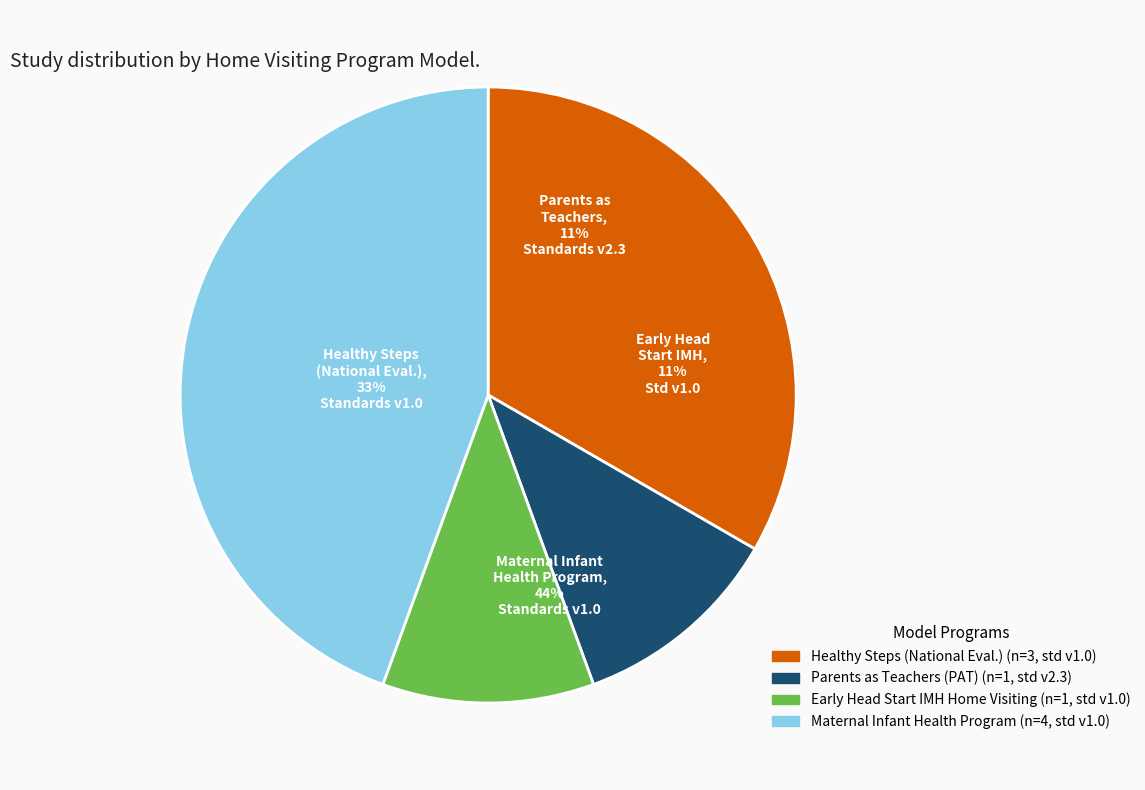

Is there any slice that represents more than half of the pie?

No